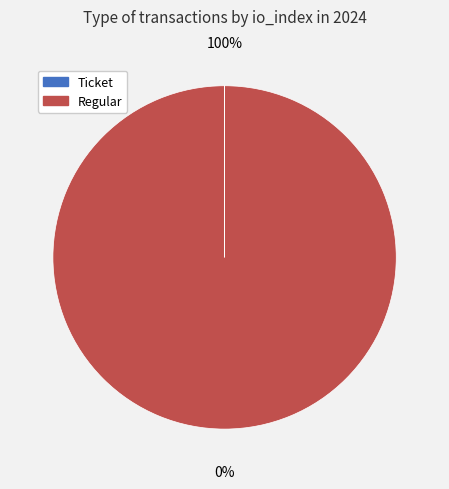

Which slice represents more than half of the pie?

Regular